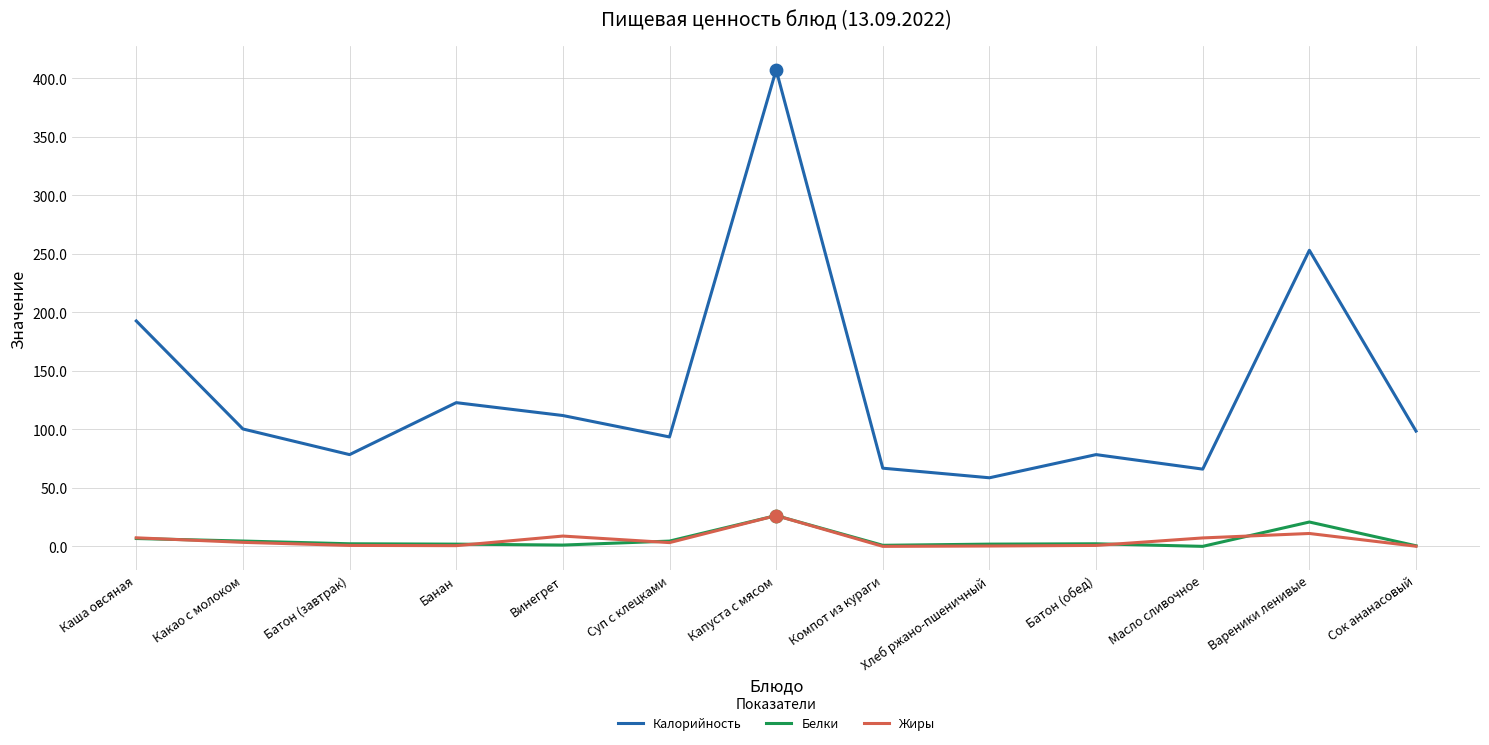

At how many categories does at least one series exceed 326?

1